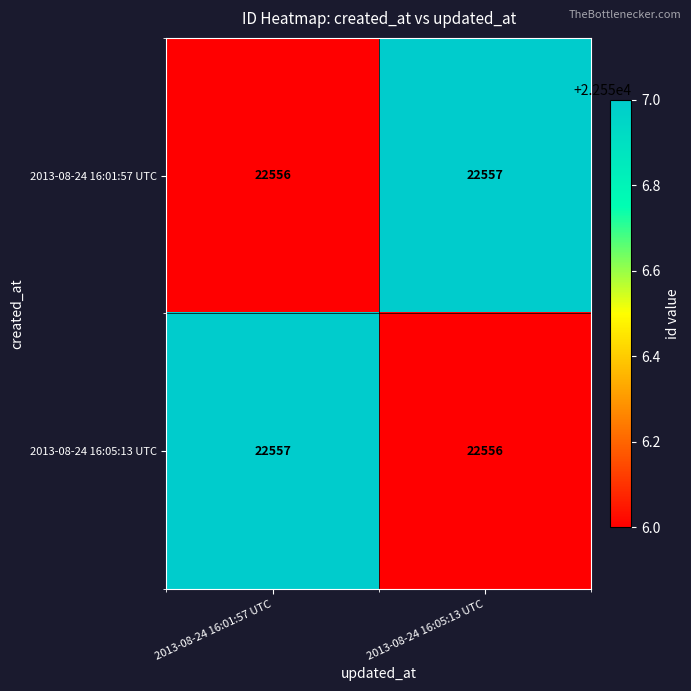

Read the 2013-08-24 16:05:13 UTC value at 2013-08-24 16:01:57 UTC.

22557